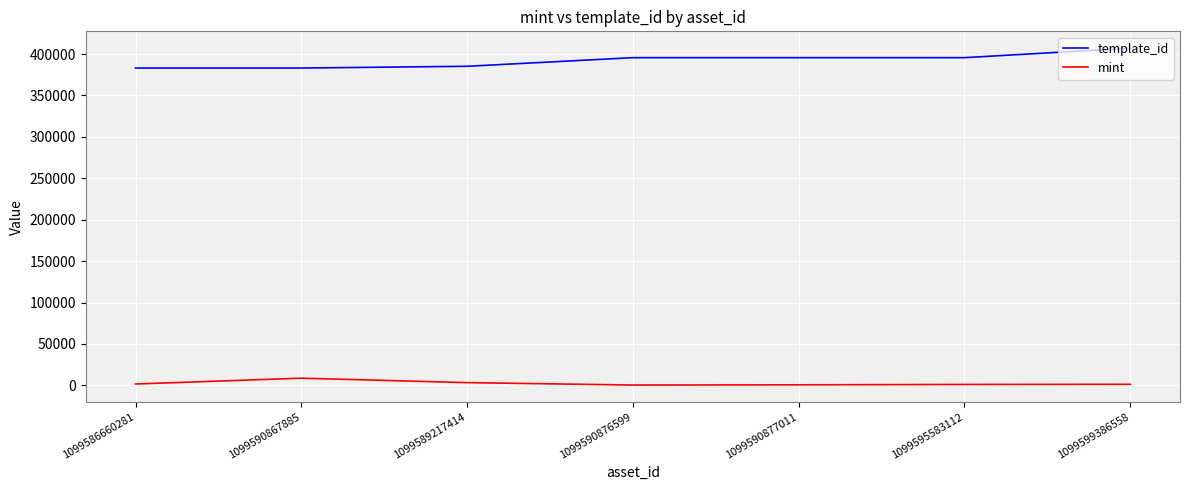

What is the maximum value for template_id?

407032